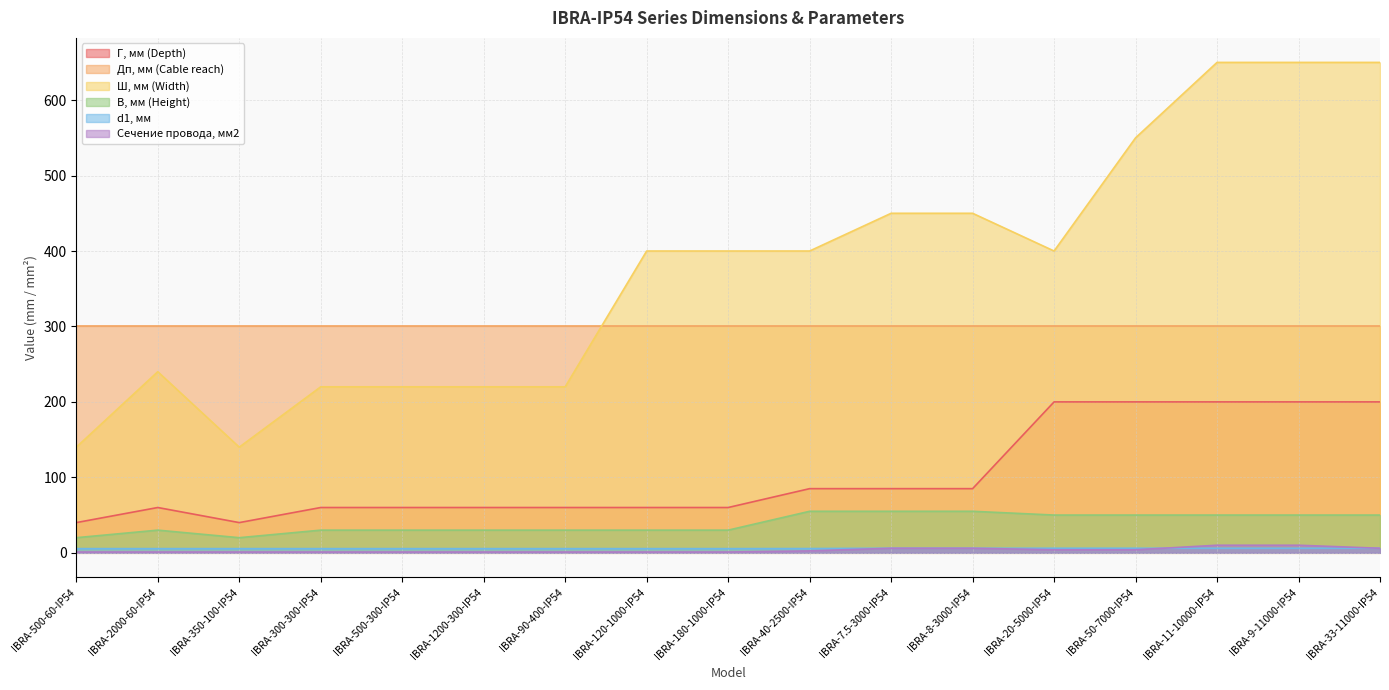

Which series has the largest total across all categories?

Ш, мм (Width)